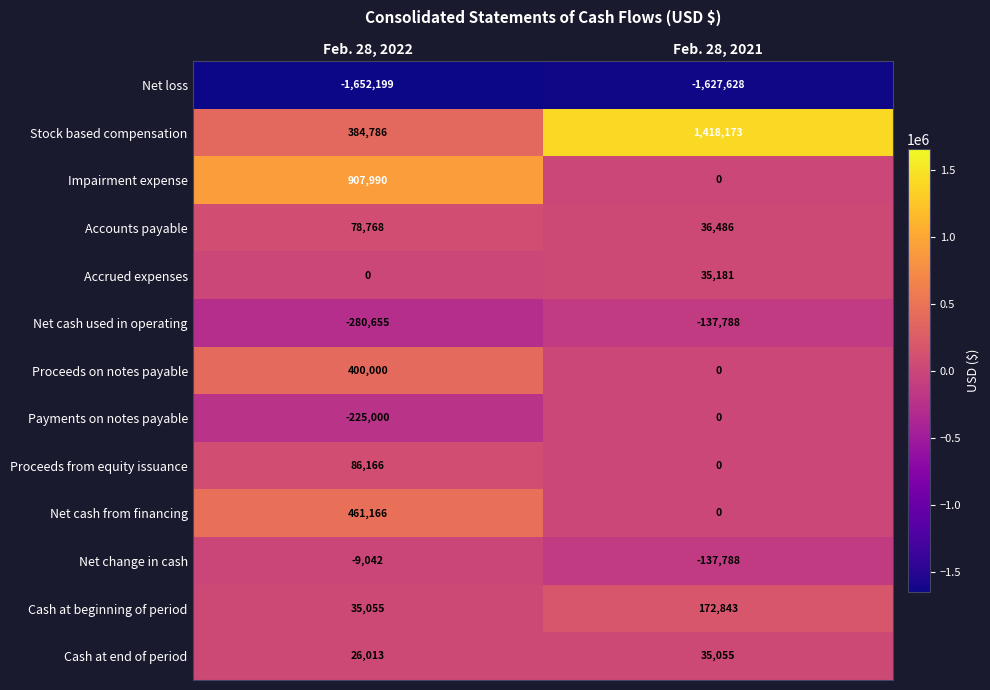

What is the average value of the Net change in cash series?

-73415